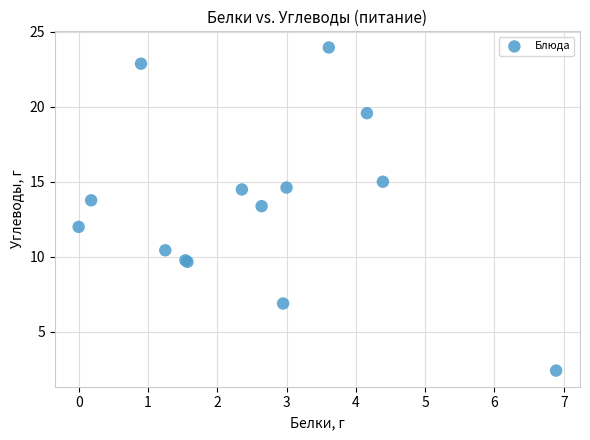

What Y value in the scatter plot is closest to 13?

13.4